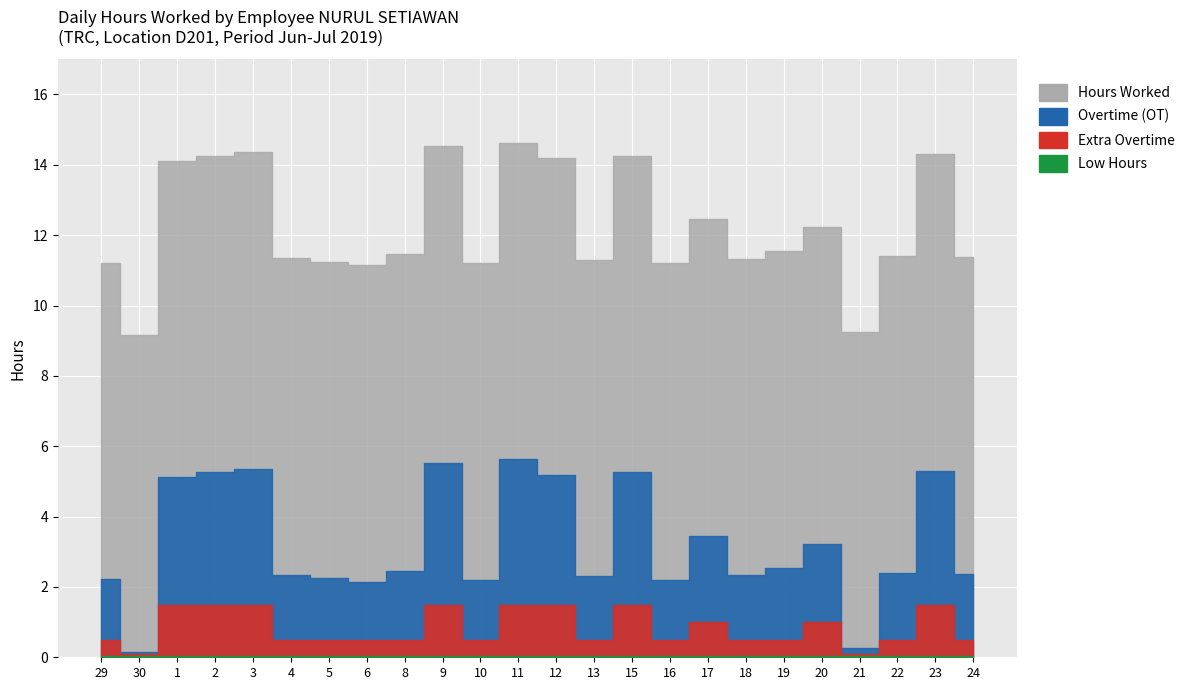

What is the value of the Standard Hours point at the 15th from the left?

9.0